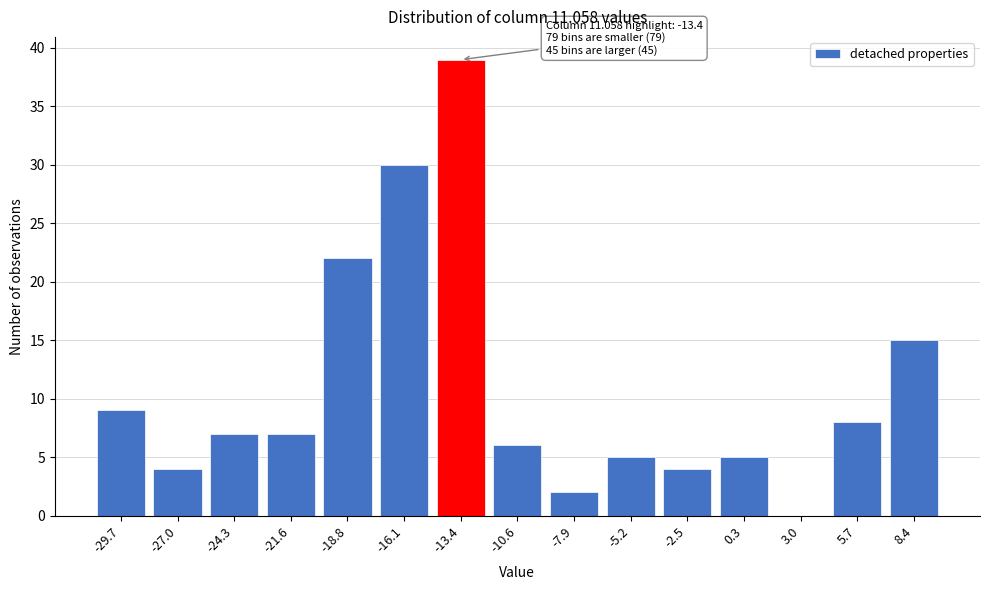

Reading right to left, extract all data points from this chart.

8.4=15	5.7=8	3.0=0	0.3=5	-2.5=4	-5.2=5	-7.9=2	-10.6=6	-13.4=39	-16.1=30	-18.8=22	-21.6=7	-24.3=7	-27.0=4	-29.7=9